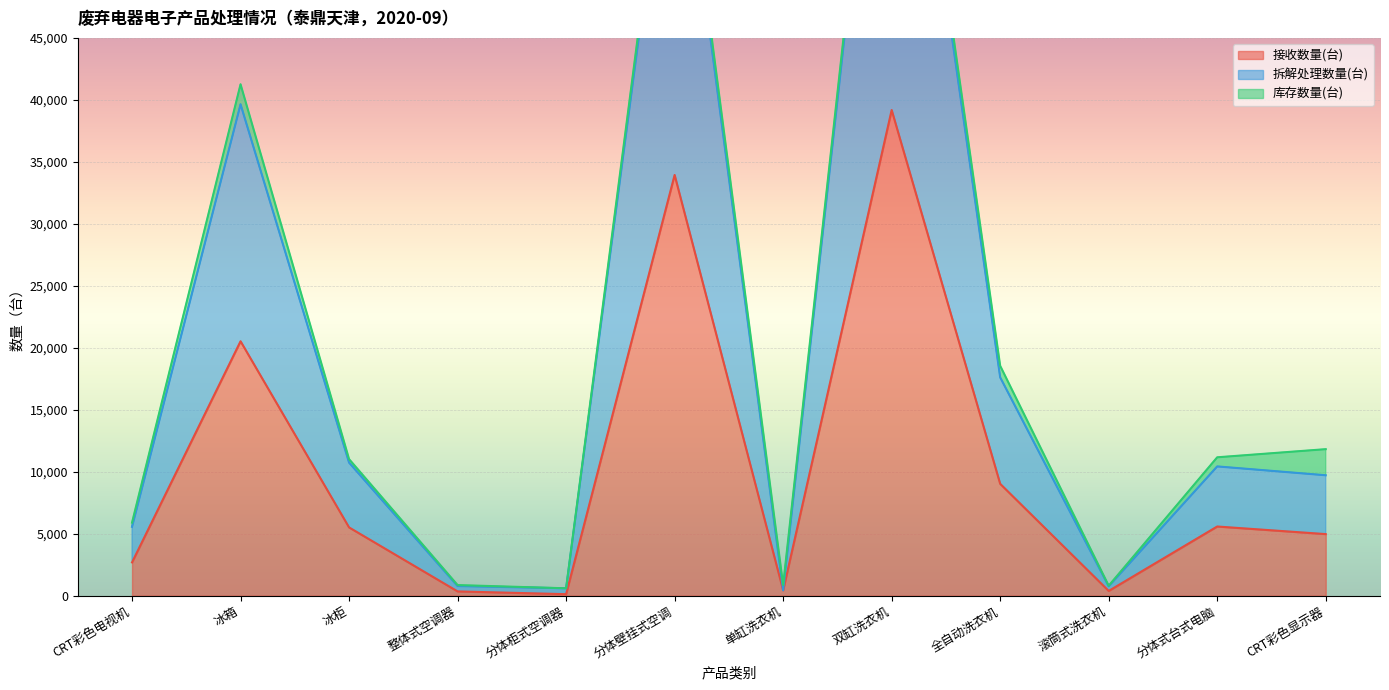

The 接收数量(台) series shows 538 at 整体式空调器. True or false?

False